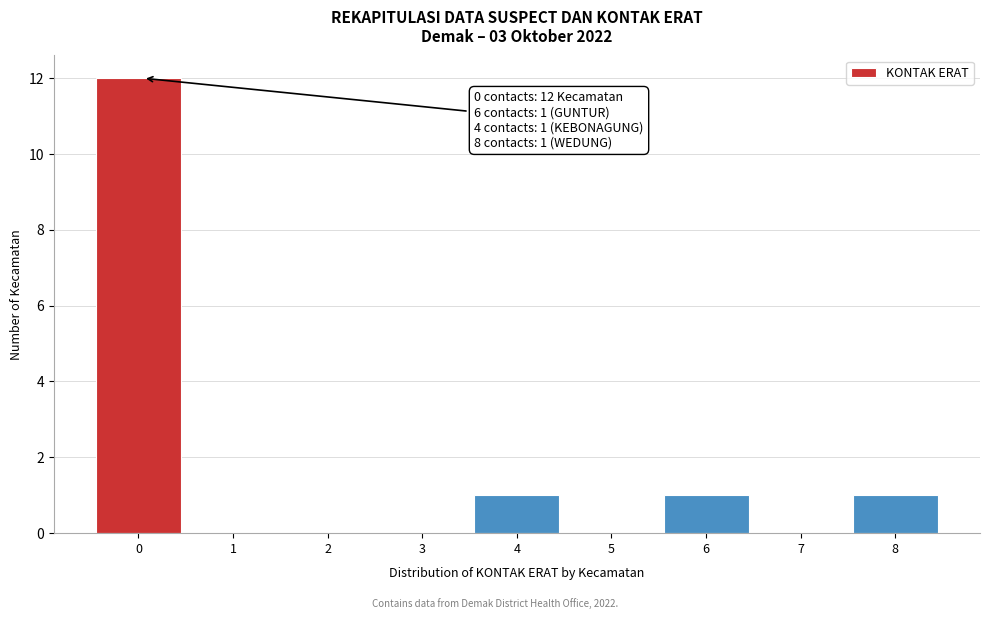

Which range on the x-axis has the tallest bar?

-0.5 to 0.5